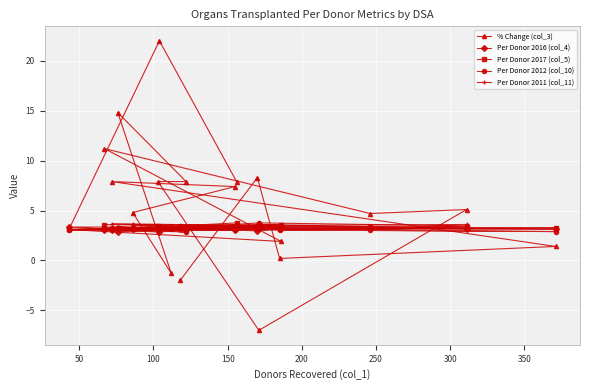

What is the minimum value for Per Donor 2016 (col_4)?

2.8